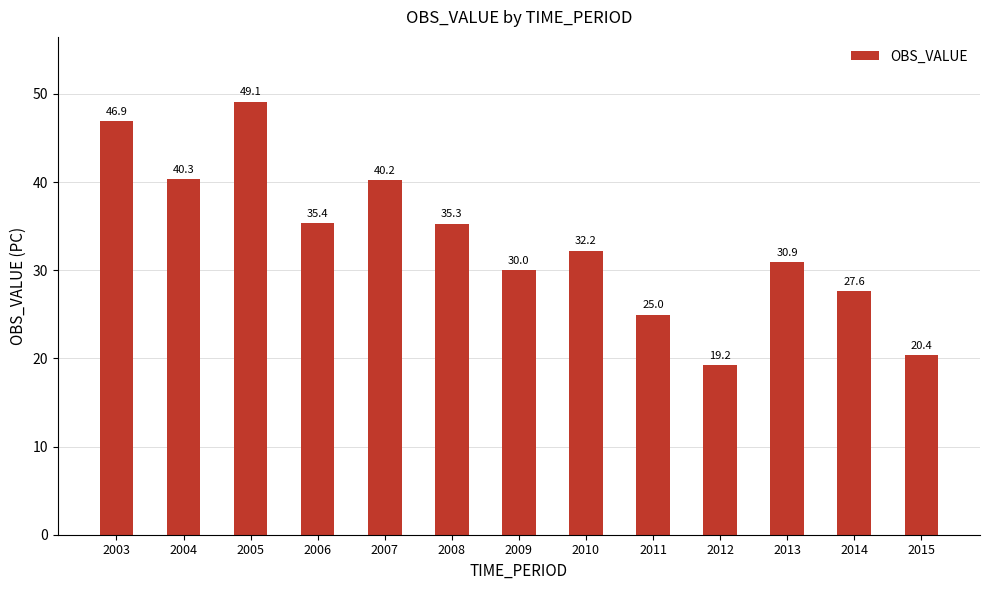

How many data points does each series have?

13